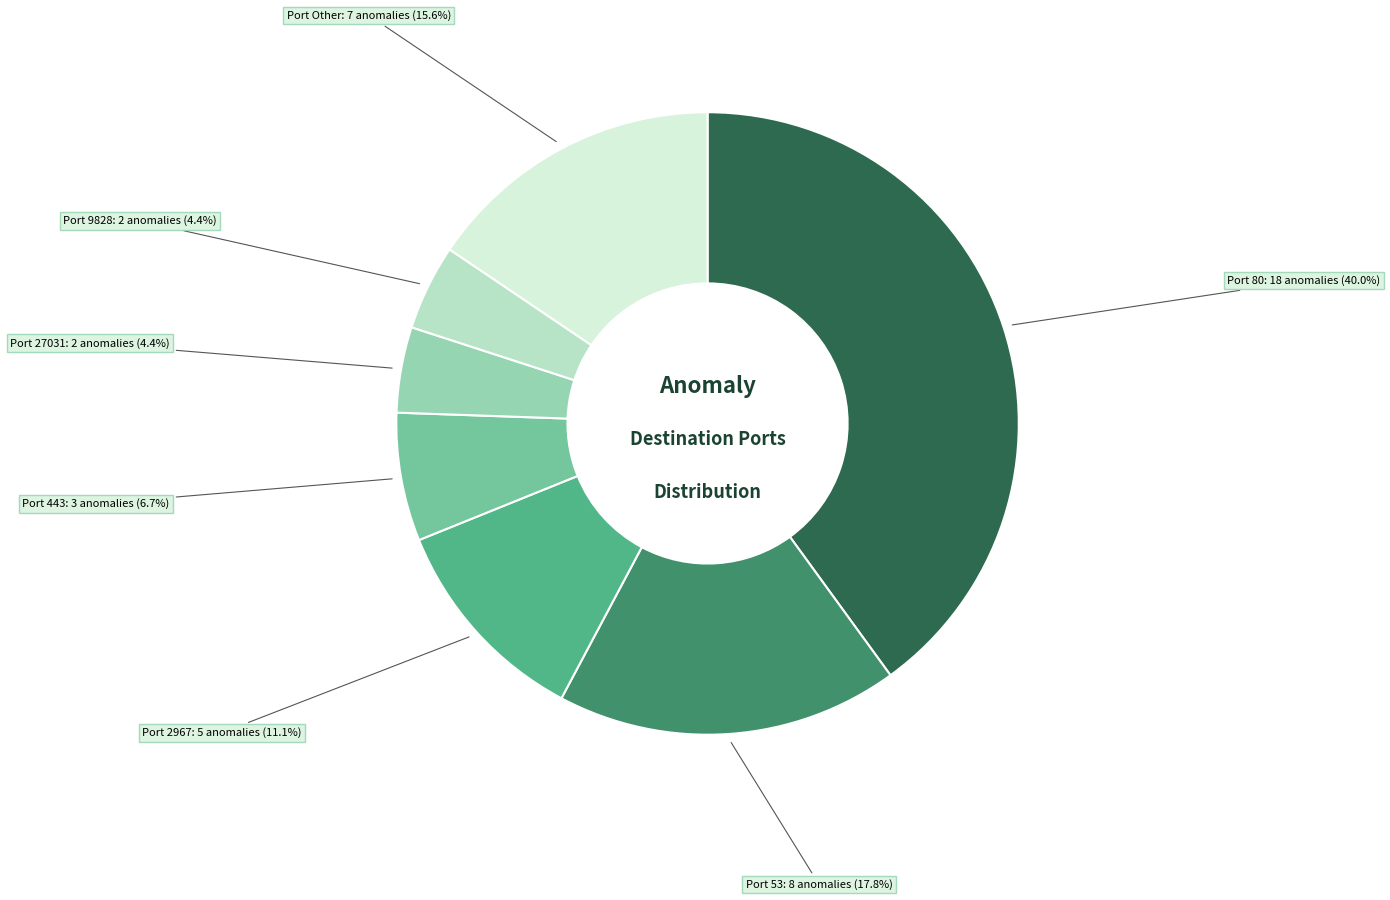

Is there a majority slice in this chart?

No